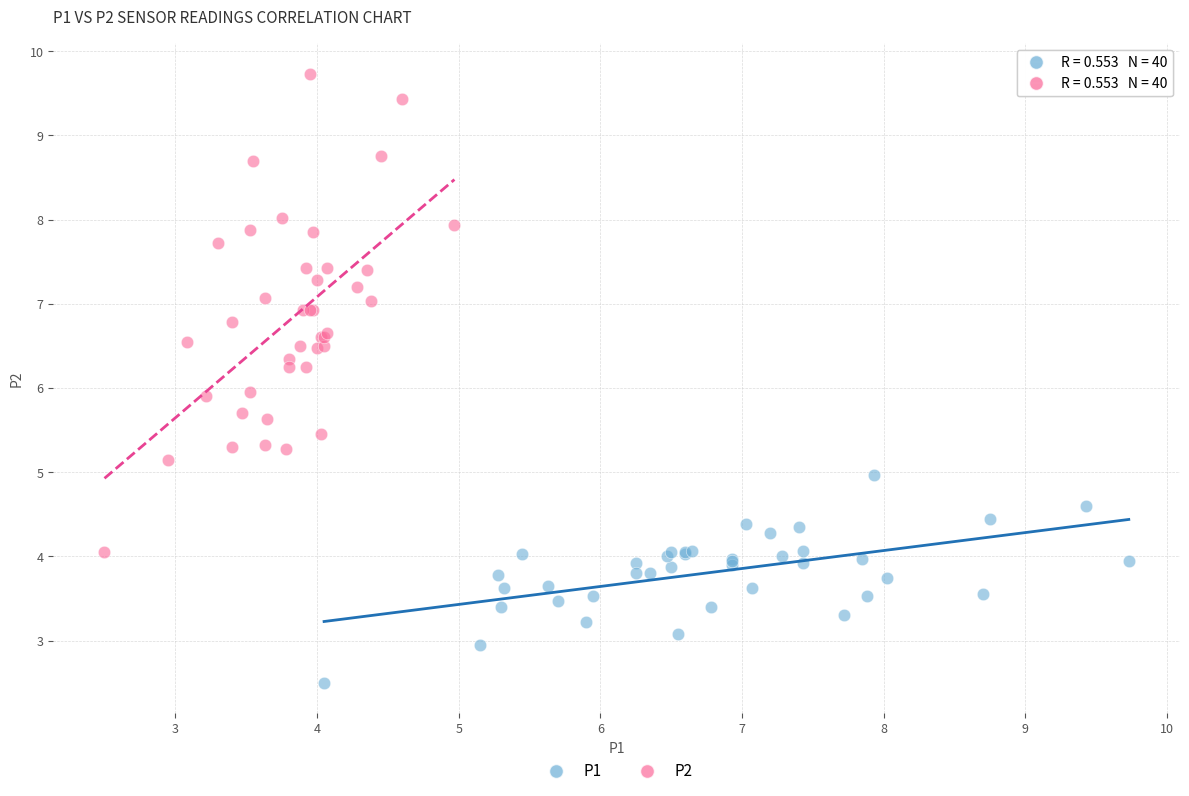

Which series contains the highest Y value?

P2